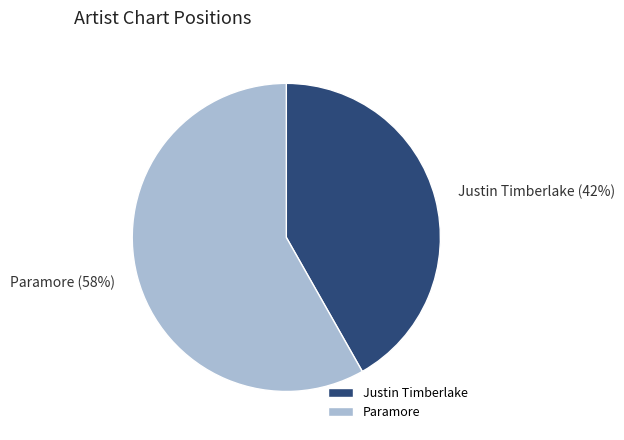

Count the number of slices in the pie.

2